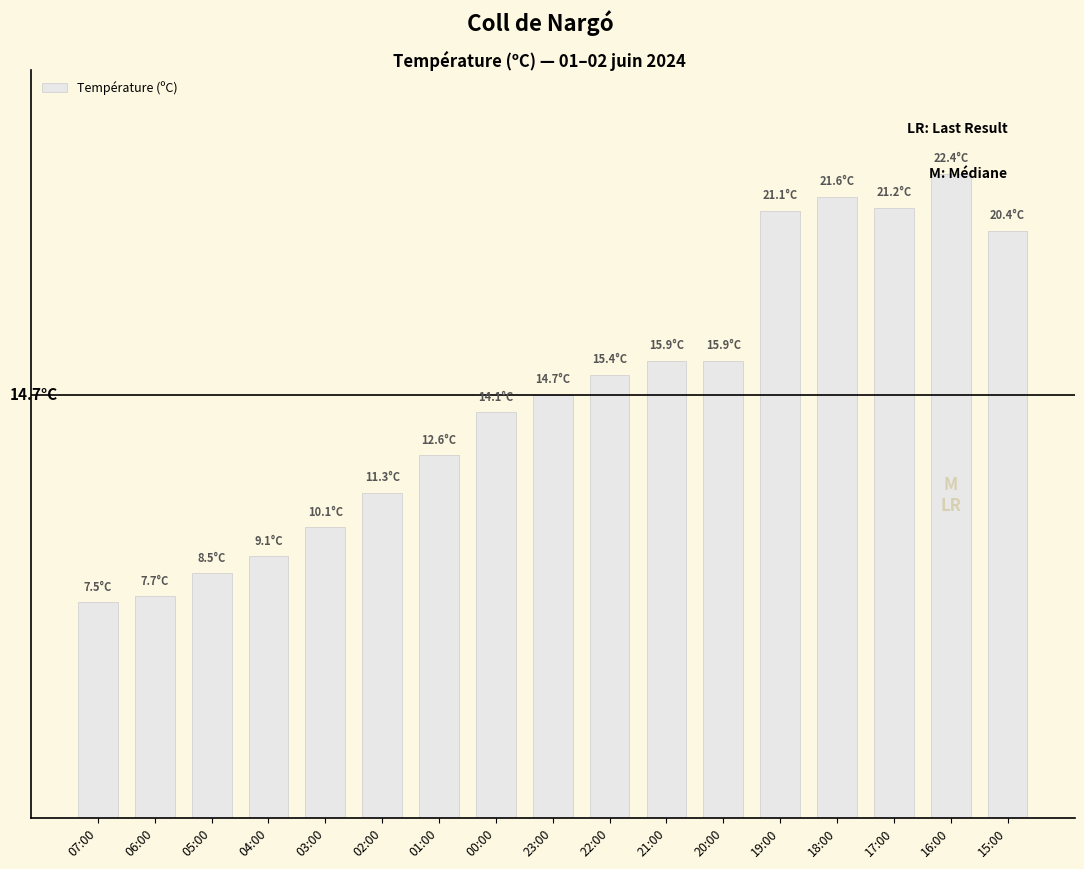

Does the chart contain any negative values?

No